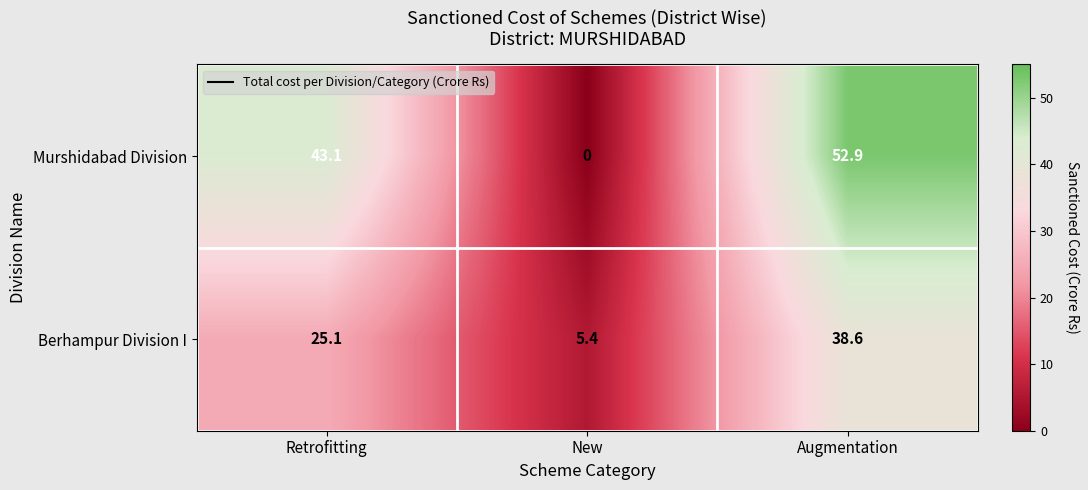

Reading left to right, transcribe all the data shown in this chart.

Murshidabad Division: 43.1	0.0	52.9
Berhampur Division I: 25.1	5.4	38.6